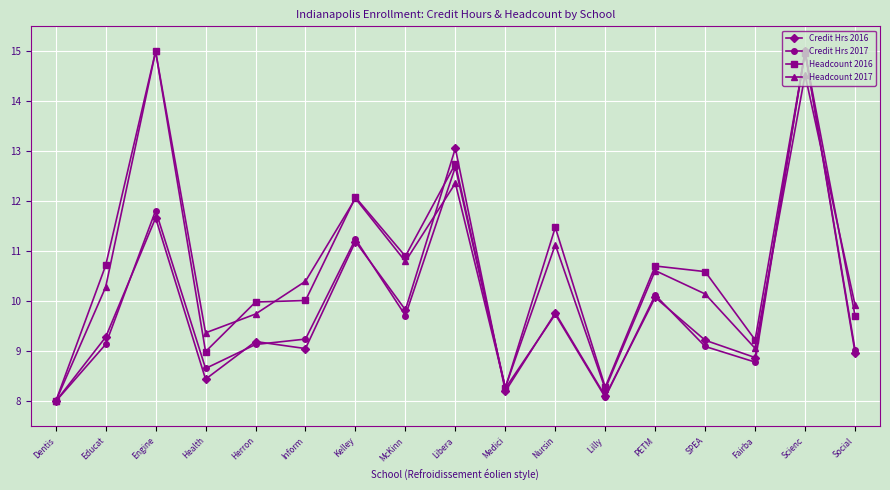

The value of Credit Hrs 2017 at Nursin is 4.0. True or false?

False